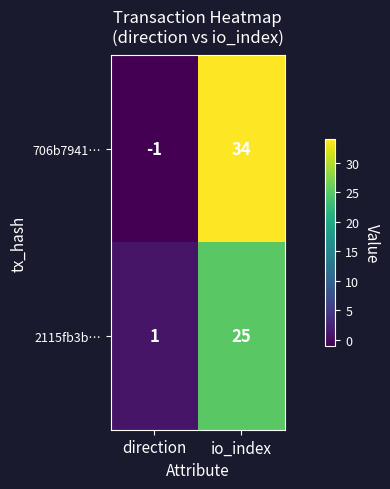

The value of 706b7941… at direction is -1. True or false?

True